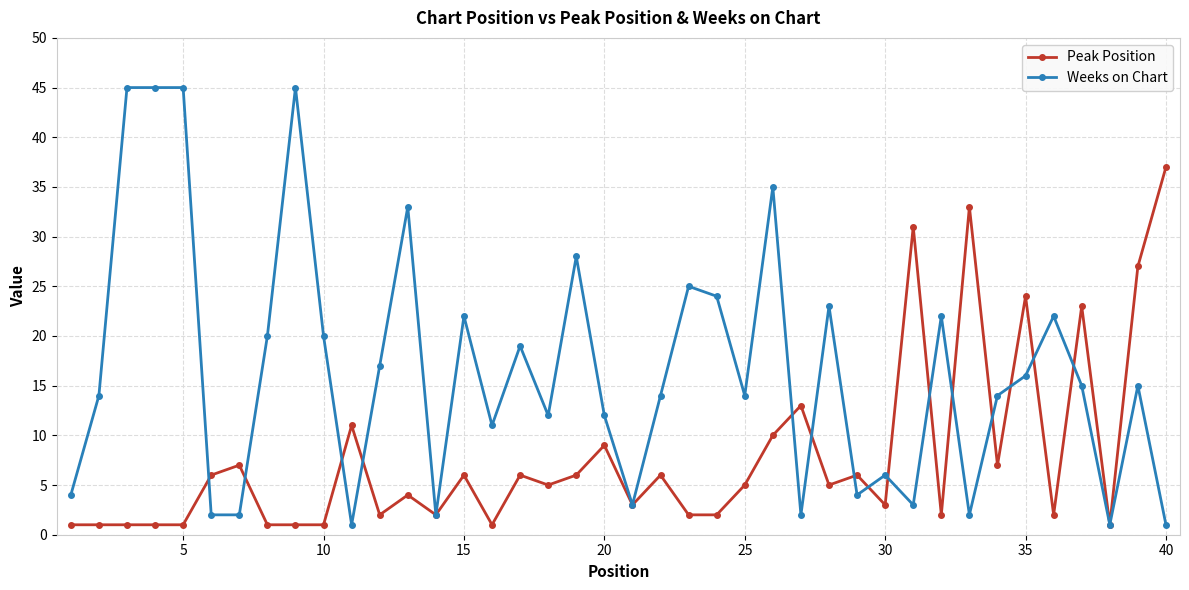

Which series has the largest total across all categories?

Weeks on Chart